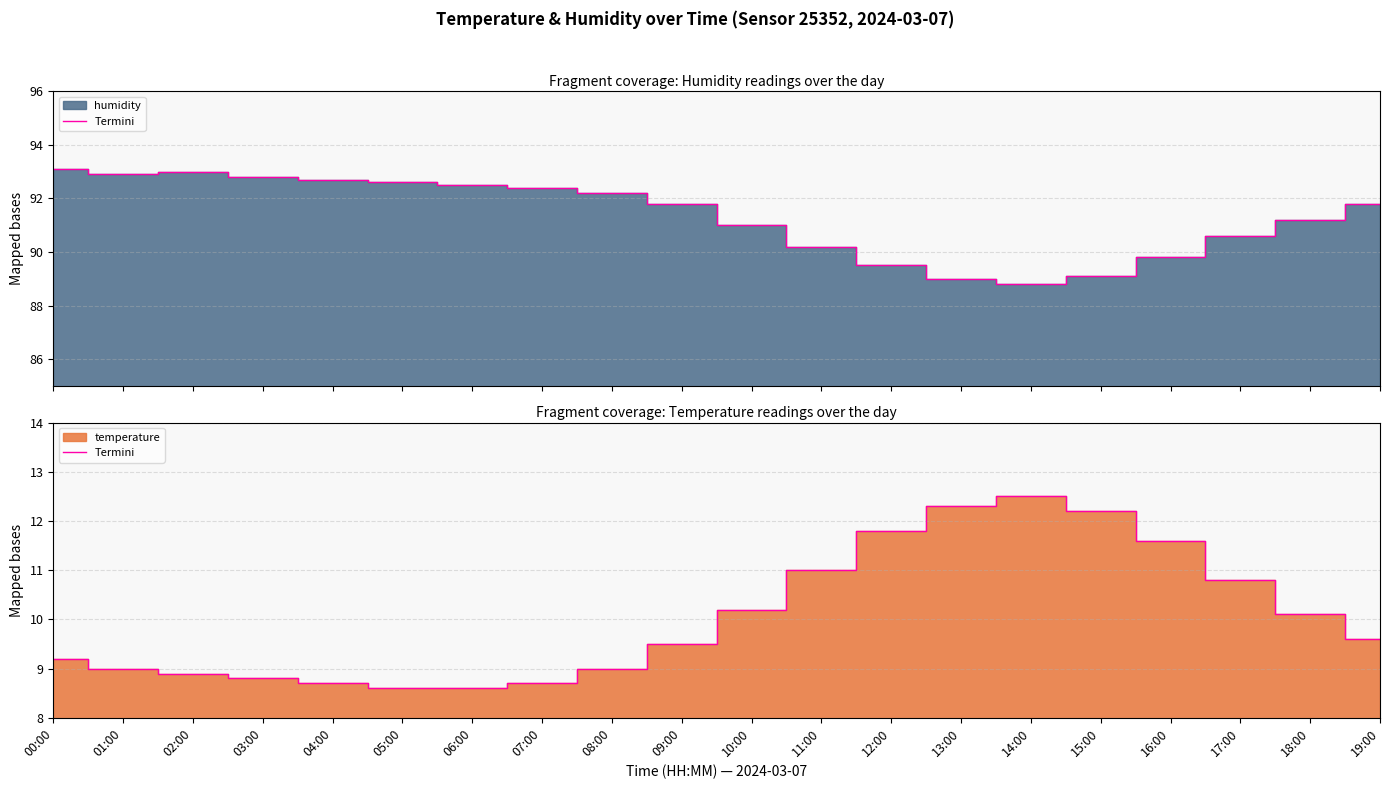

What is the label of the 11th point from the right?

09:00